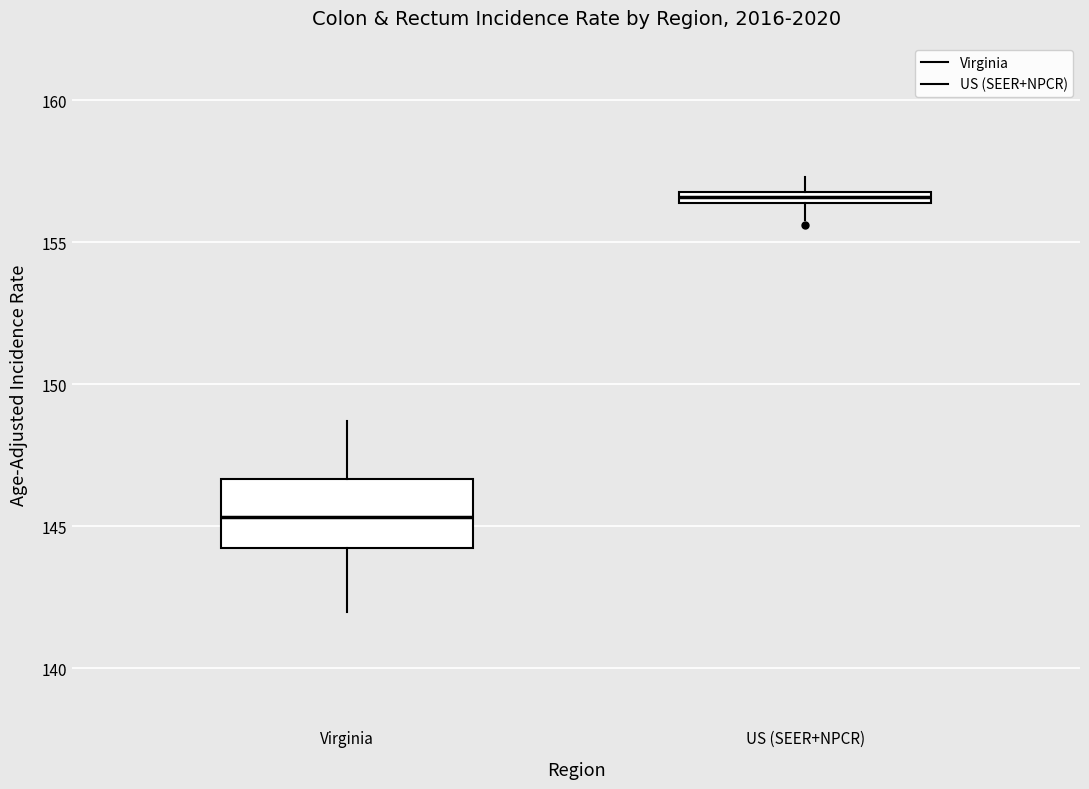

Which box's median line is the highest?

US (SEER+NPCR)